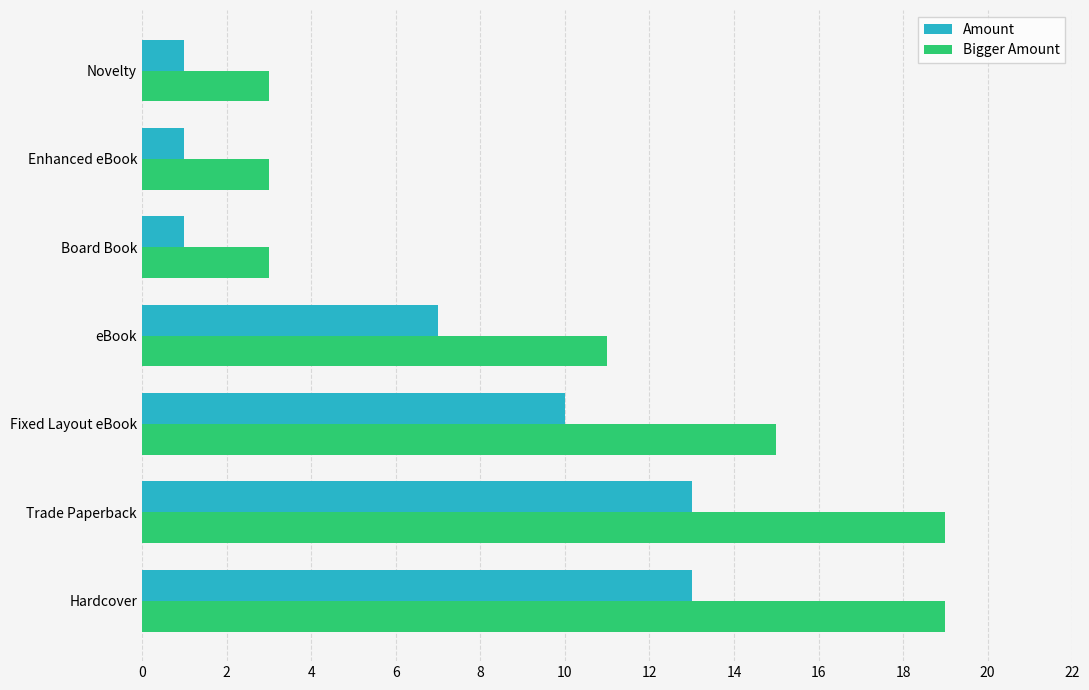

What are all the series names shown in the legend?

Amount, Bigger Amount